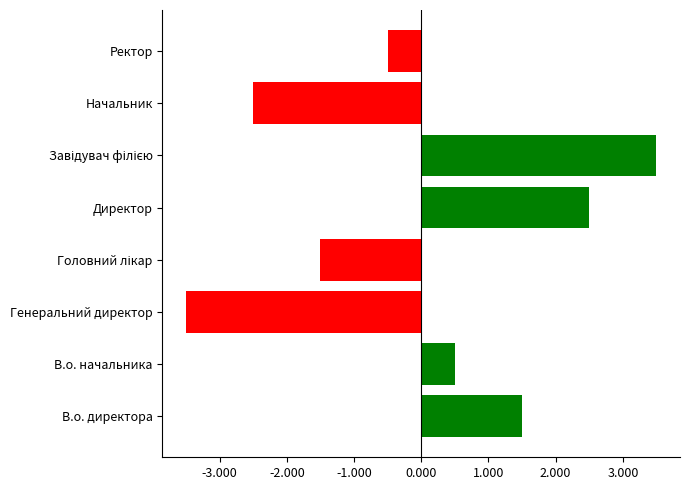

What is the difference between the maximum and second lowest values?

6.0